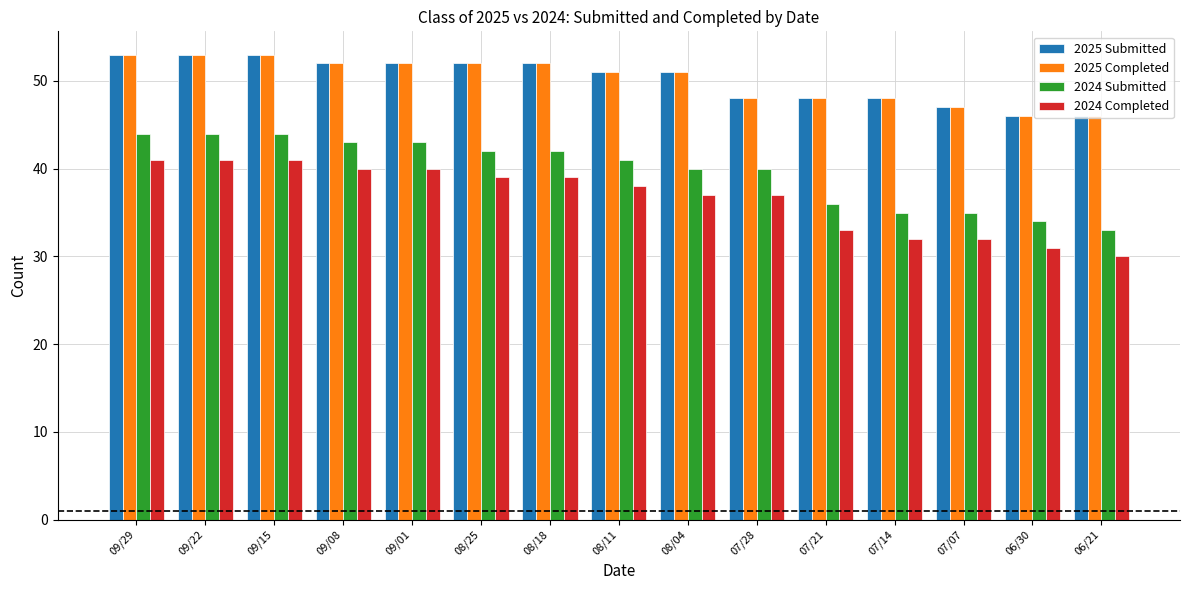

What is the label of the 15th bar from the left?

06/21